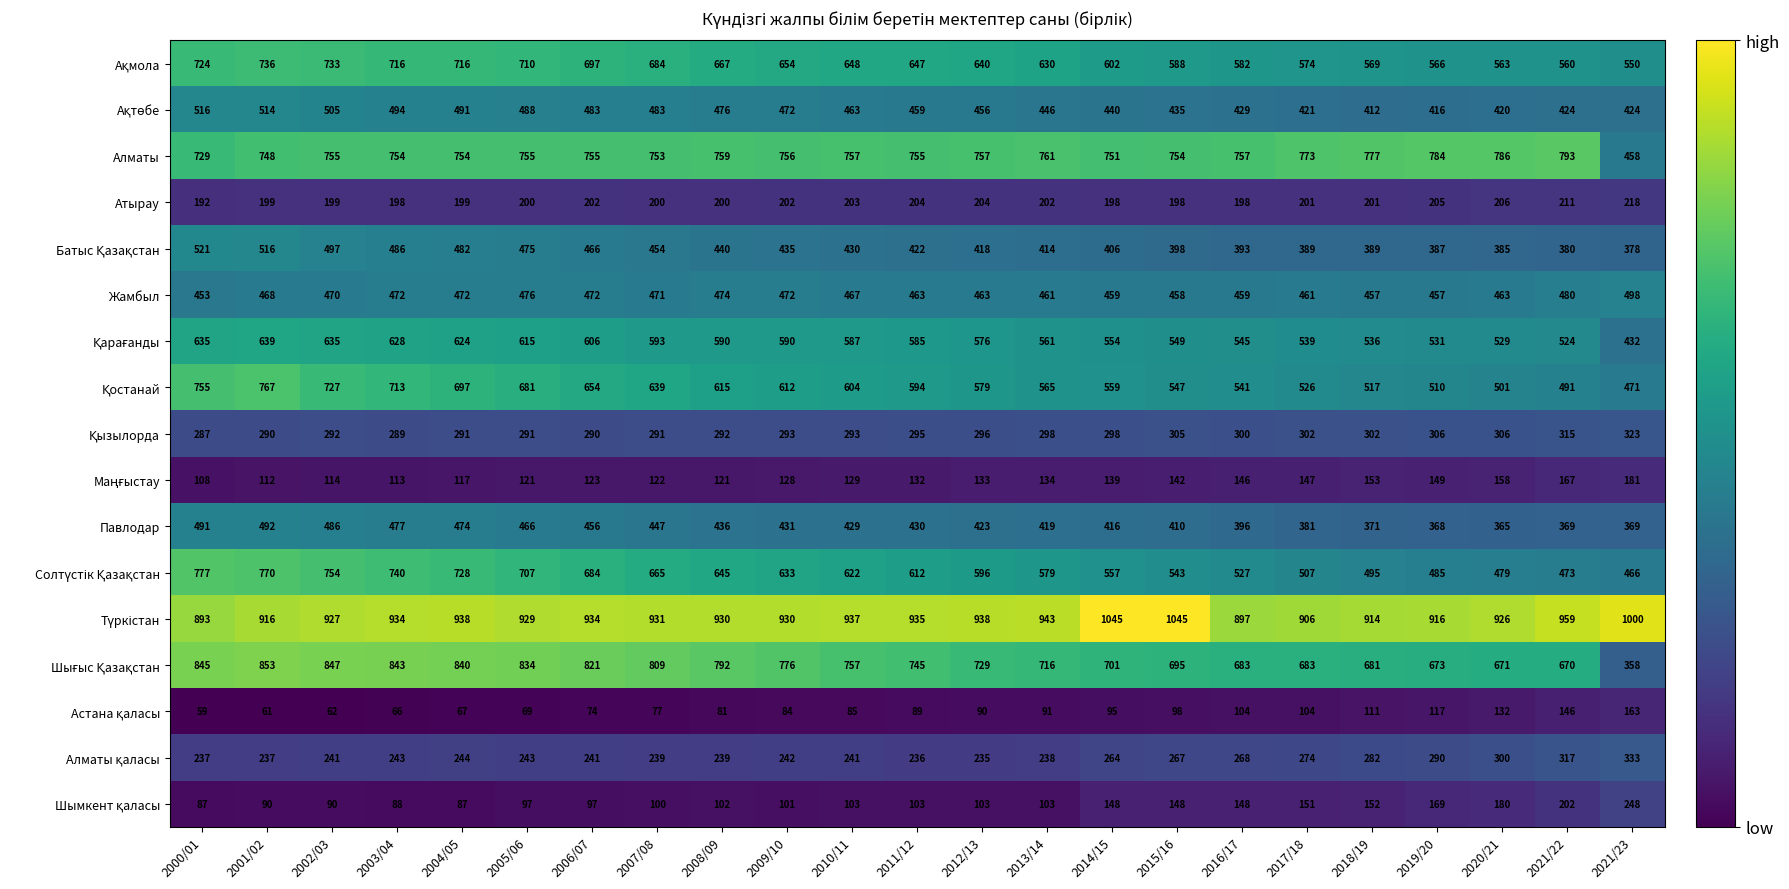

What is the greatest value displayed?

1045